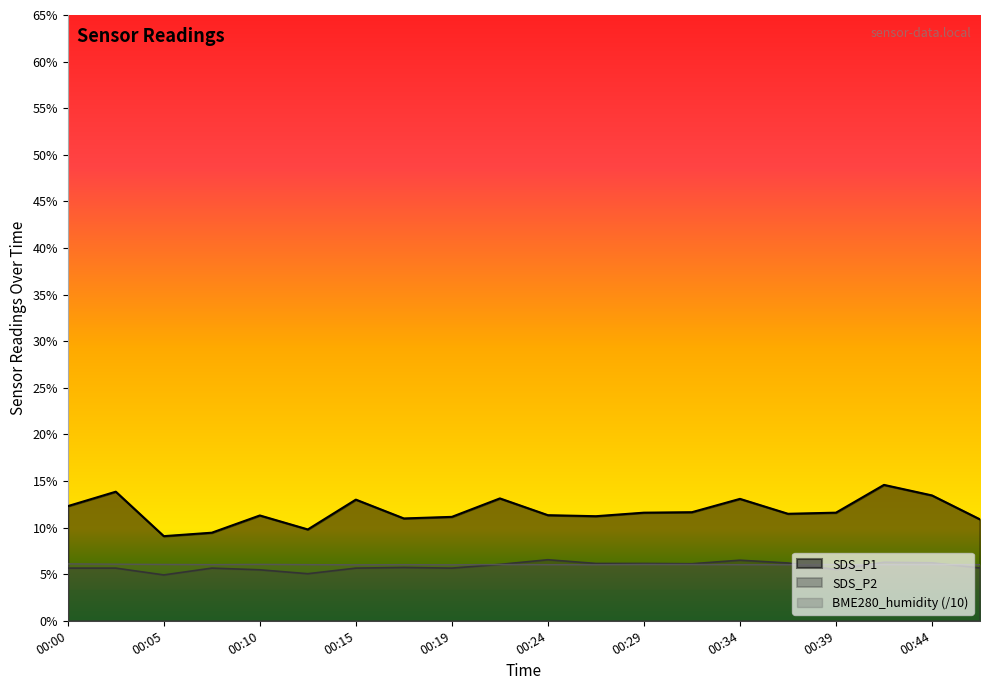

What is the approximate value of SDS_P1 at 00:46?

10.9